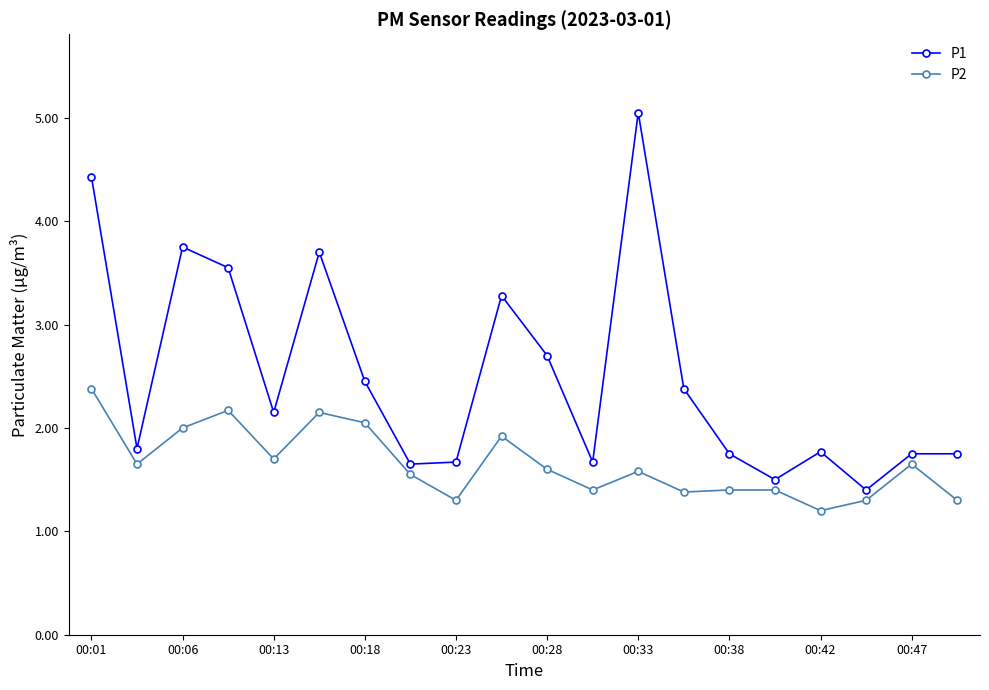

What is the value of the P2 point at the 9th from the left?

1.3